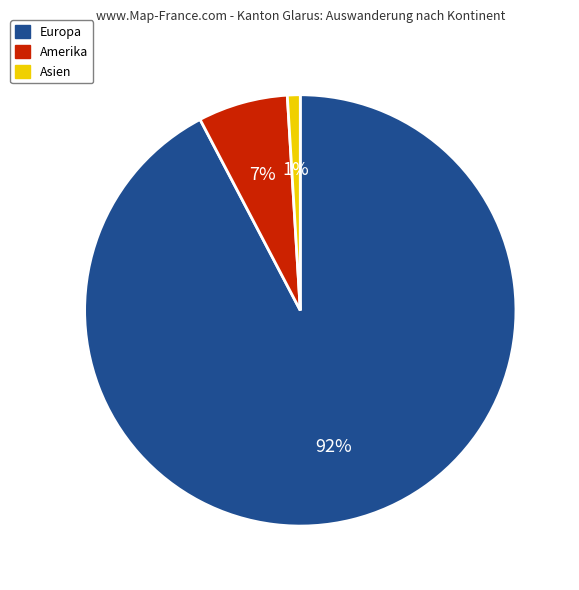

To the nearest percent, what is the difference between the Amerika and Asien slice percentages?

6%